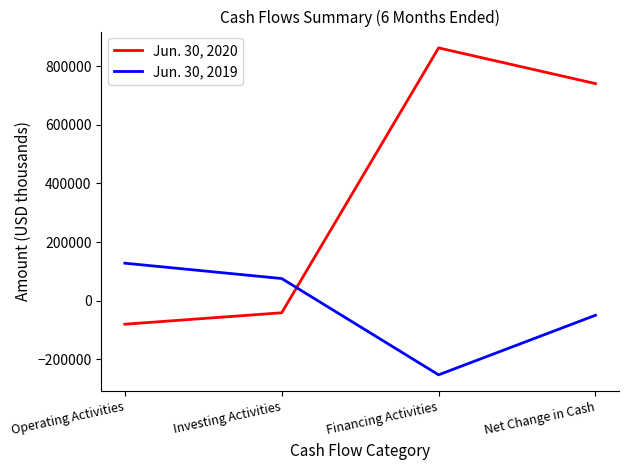

Which series has the widest spread of values?

Jun. 30, 2020